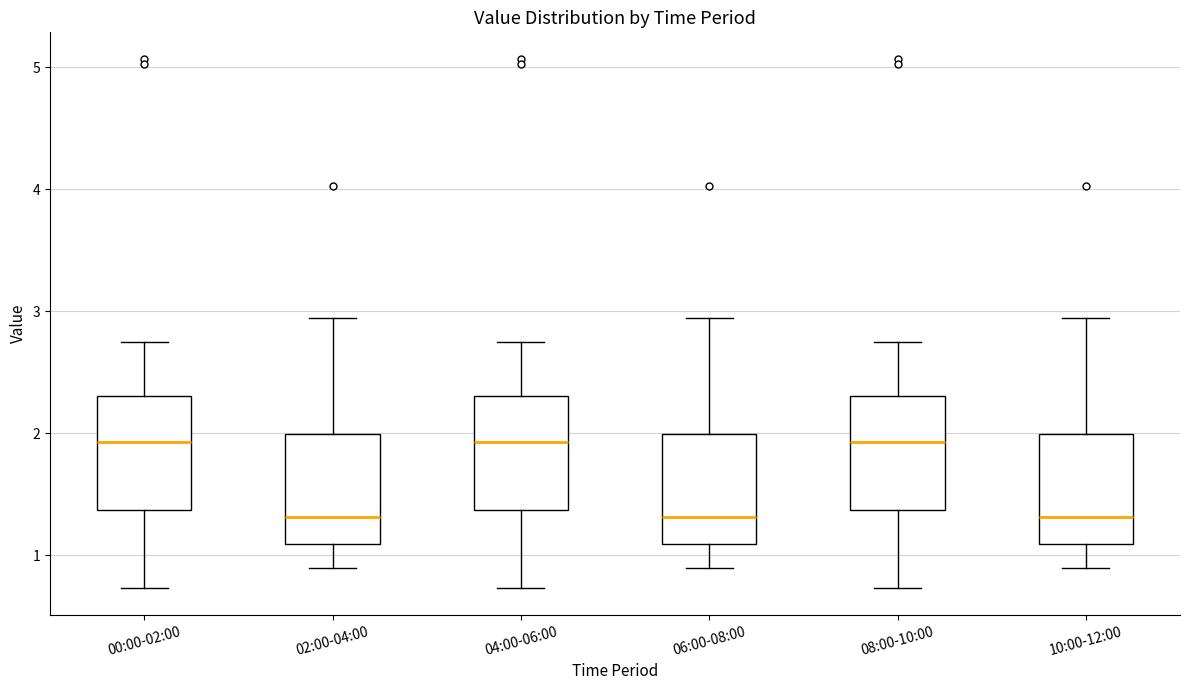

Where is the upper edge of the box for 08:00-10:00 on the y-axis? The values are not printed on the chart, so give them approximately, as read against the axis.

2.3